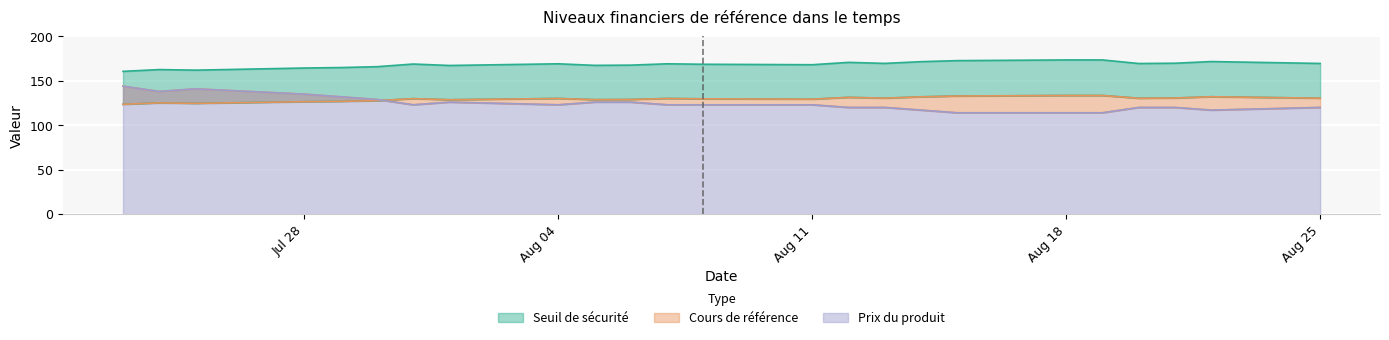

Reading left to right, list all the values displayed in this chart.

Seuil de sécurité: 123.6	125.2	124.7	126.5	126.9	127.7	129.9	128.7	130.2	128.8	129.0	130.2	129.8	129.3	131.4	130.5	132.0	132.9	133.5	133.5	130.4	130.7	132.1	130.4
Cours de référence: 160.7	162.7	162.0	164.4	165.0	165.9	168.9	167.3	169.2	167.4	167.7	169.2	168.7	168.2	170.8	169.7	171.6	172.8	173.6	173.6	169.5	169.8	171.7	169.6
Prix du produit: 144.0	138.0	141.0	135.0	132.0	129.0	123.0	126.0	123.0	126.0	126.0	123.0	123.0	123.0	120.0	120.0	117.0	114.0	114.0	114.0	120.0	120.0	117.0	120.0